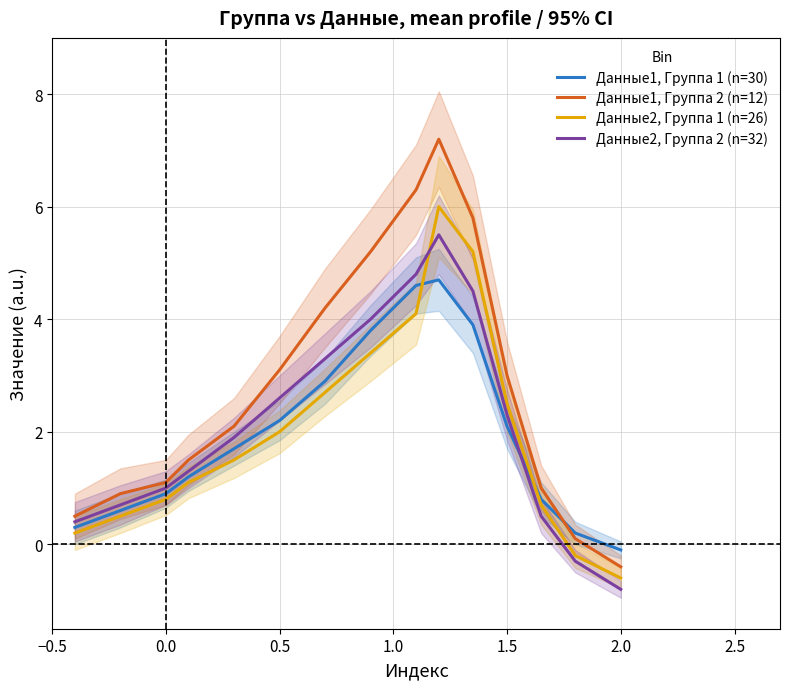

Is it true that Данные1, Группа 1 (n=30) equals 0.5 at 0.0?

False